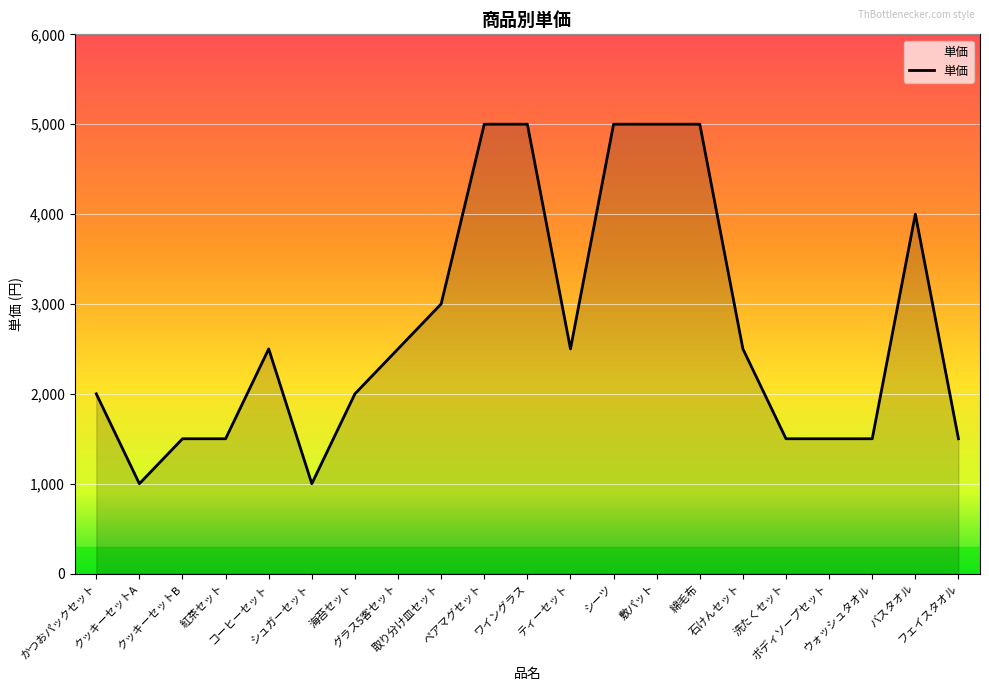

What is the sum of all values?

57000